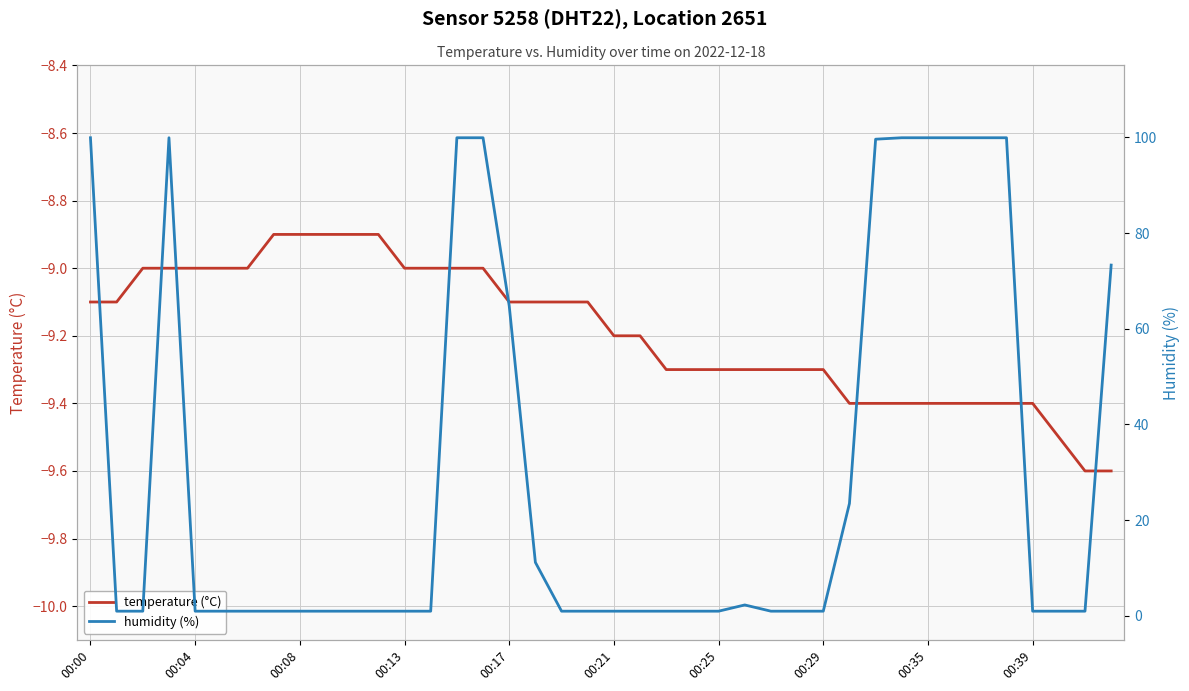

What is the label of the 33rd point from the left?

00:35